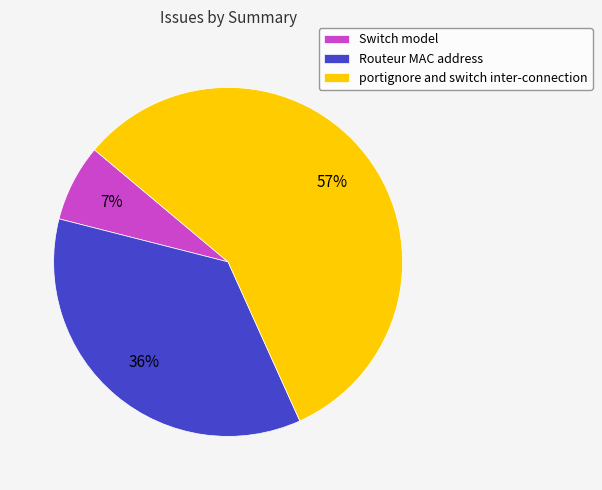

How many segments does this pie chart have?

3